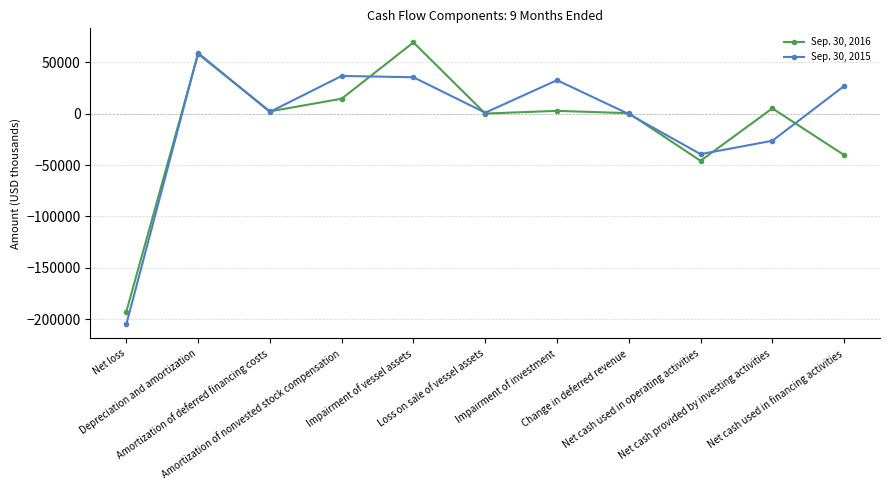

True or false: Sep. 30, 2015 and Sep. 30, 2016 intersect in this chart.

True